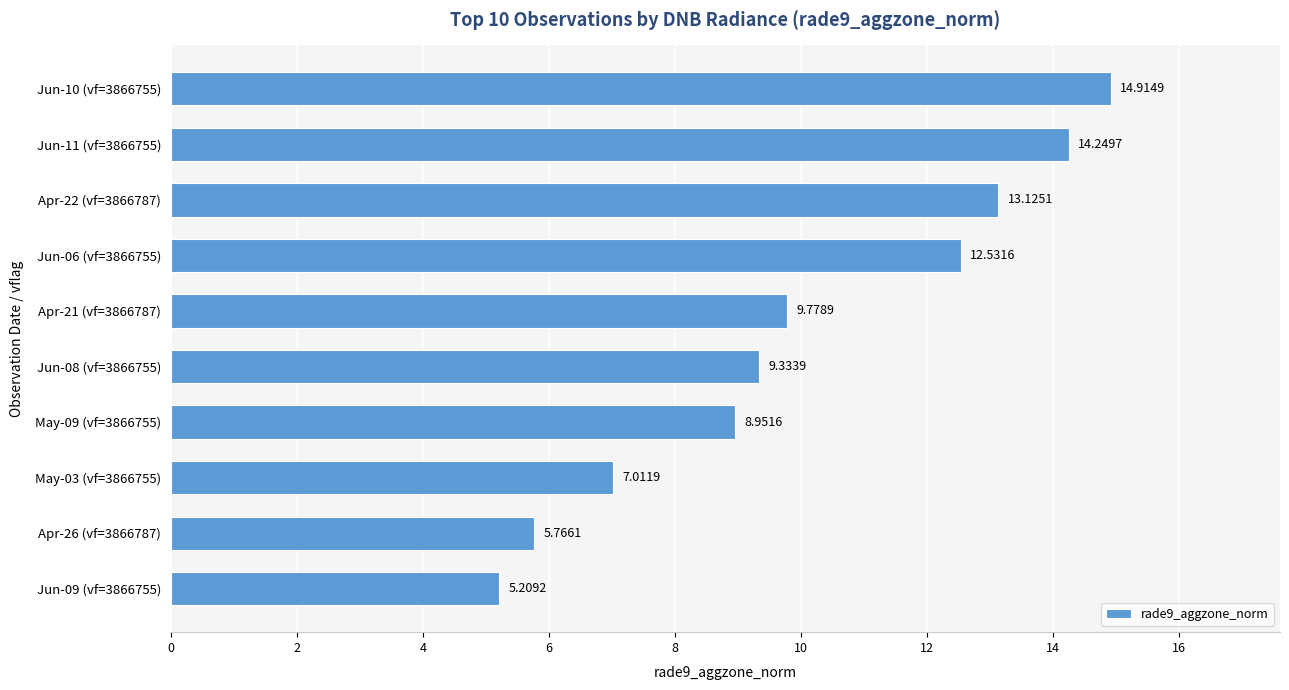

List the labels in order of value, largest first.

Jun-10 (vf=3866755), Jun-11 (vf=3866755), Apr-22 (vf=3866787), Jun-06 (vf=3866755), Apr-21 (vf=3866787), Jun-08 (vf=3866755), May-09 (vf=3866755), May-03 (vf=3866755), Apr-26 (vf=3866787), Jun-09 (vf=3866755)